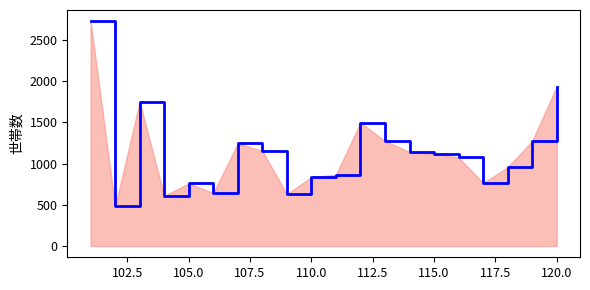

Is it true that the value at 105.0 is 503?

False